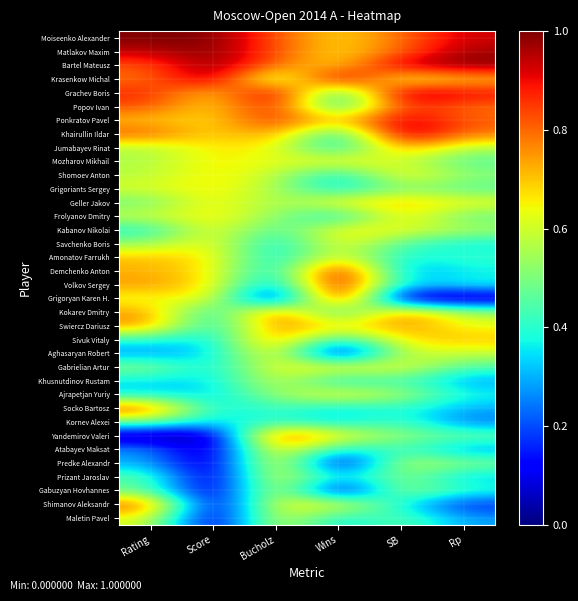

List the series in order of their peak value, highest first.

Moiseenko Alexander, Bartel Mateusz, Grachev Boris, Khairullin Ildar, Krasenkow Michal, Demchenko Anton, Volkov Sergey, Grigoryan Karen H., Matlakov Maxim, Ponkratov Pavel, Popov Ivan, Yandemirov Valeri, Socko Bartosz, Kokarev Dmitry, Shimanov Aleksandr, Swiercz Dariusz, Sivuk Vitaly, Jumabayev Rinat, Atabayev Maksat, Predke Alexandr, Geller Jakov, Amonatov Farrukh, Aghasaryan Robert, Shomoev Anton, Frolyanov Dmitry, Prizant Jaroslav, Gabuzyan Hovhannes, Mozharov Mikhail, Kabanov Nikolai, Savchenko Boris, Gabrielian Artur, Ajrapetjan Yuriy, Grigoriants Sergey, Maletin Pavel, Khusnutdinov Rustam, Kornev Alexei